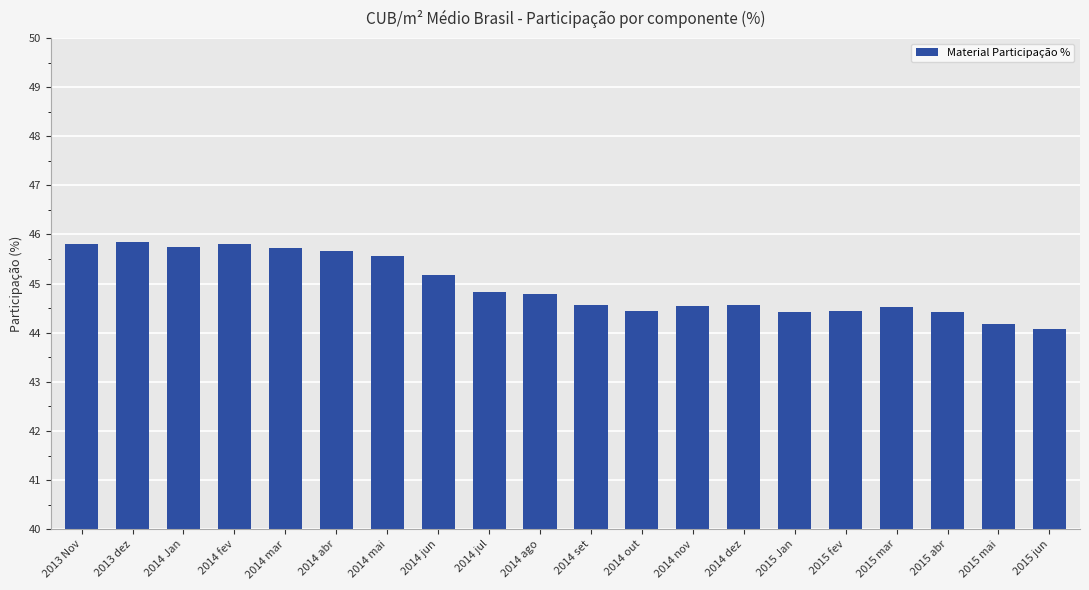

What is the difference between the second highest and second lowest values?

1.6